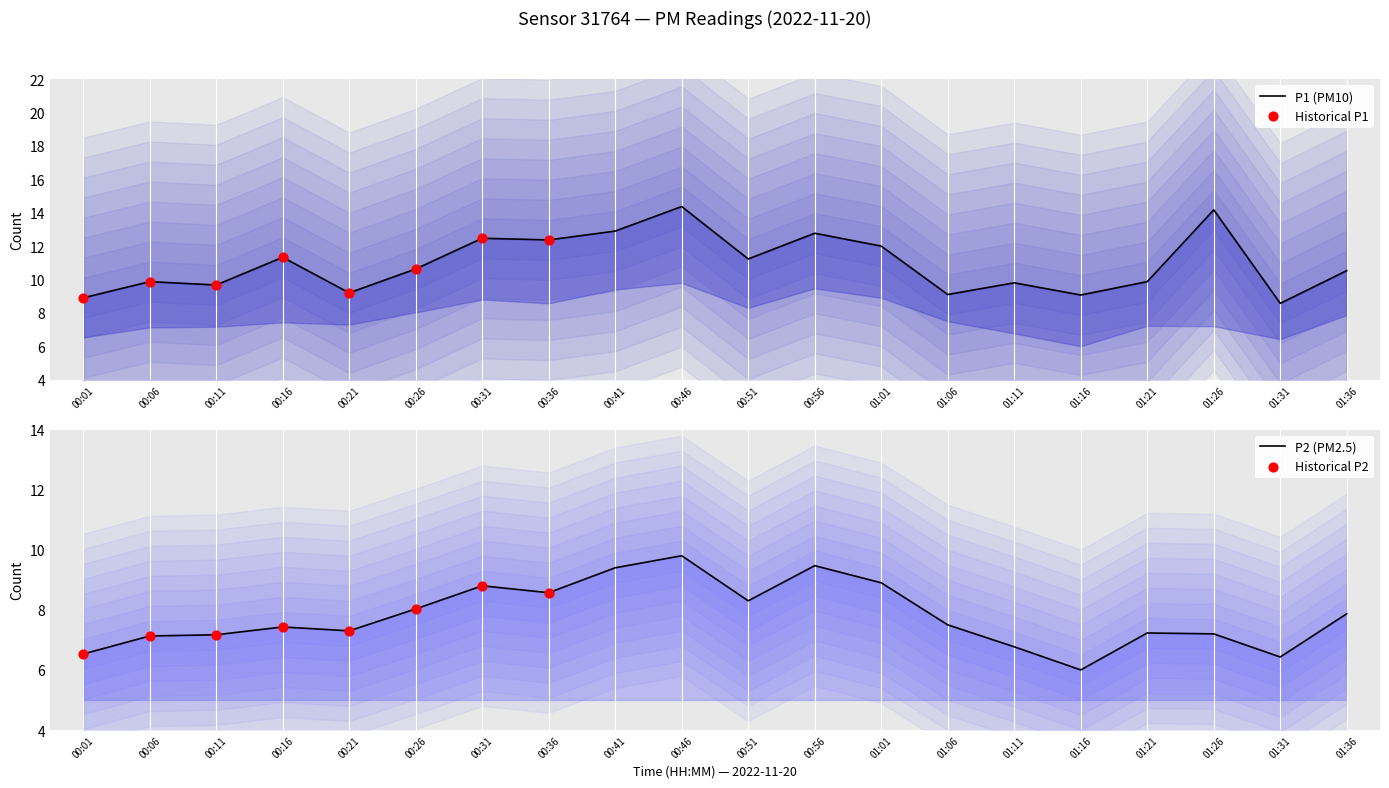

At how many categories does at least one series exceed 8?

20